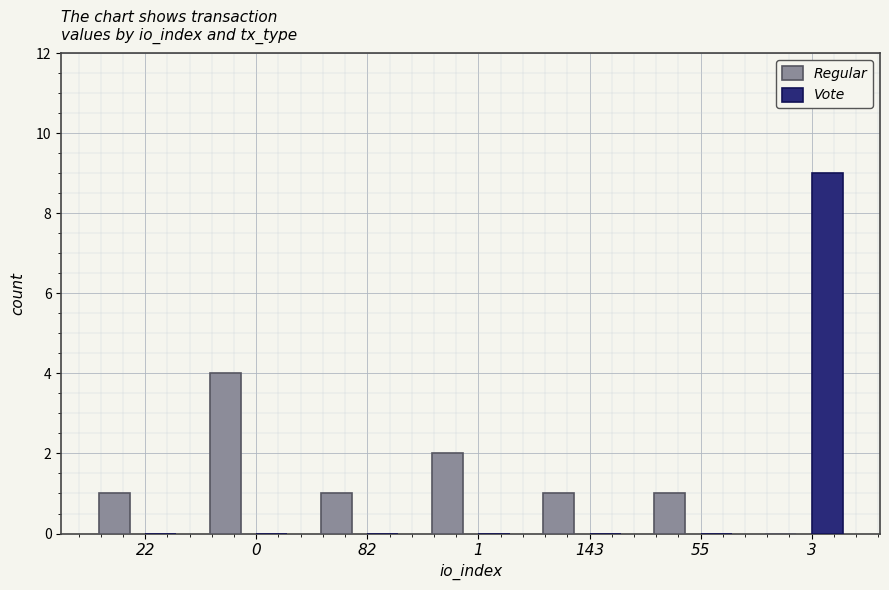

What is the highest value of the Vote series?

9